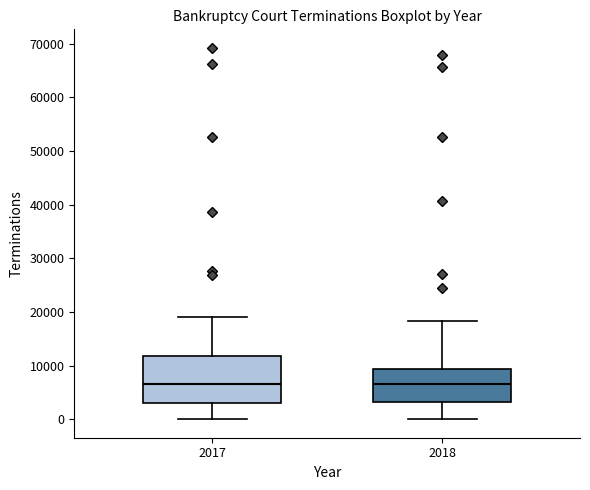

Which box is the tallest, from its lower edge to its upper edge?

2017